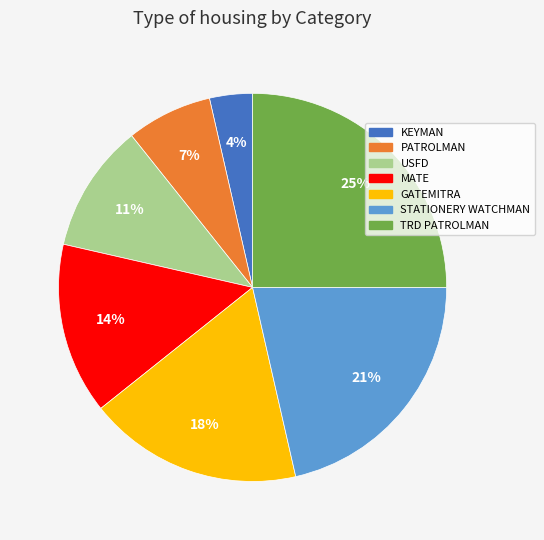

Count the number of slices in the pie.

7